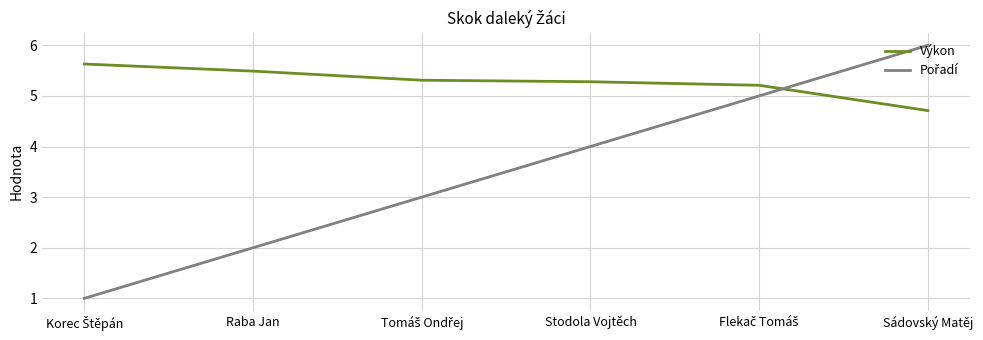

Which series has the largest total across all categories?

Výkon